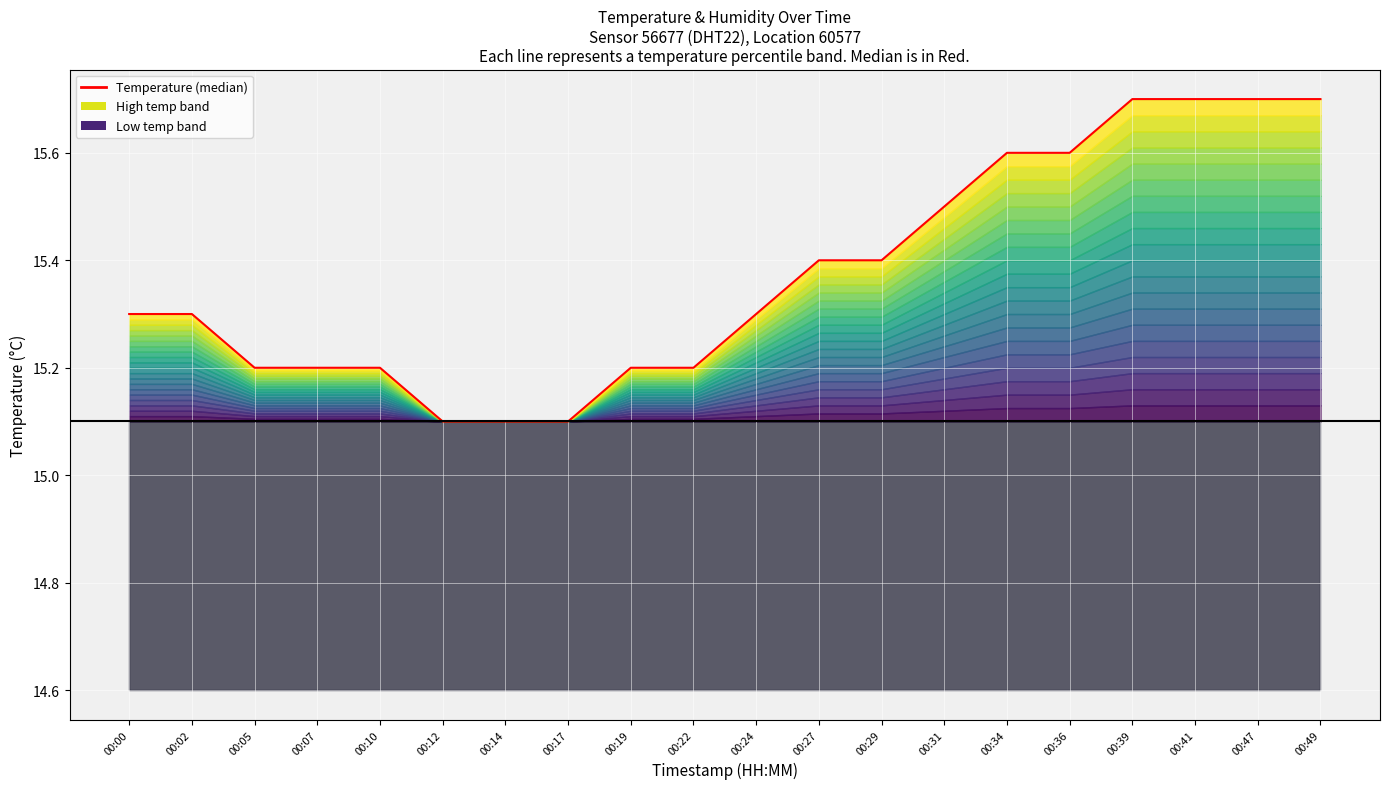

List the labels in order of value, smallest first.

00:12, 00:14, 00:17, 00:05, 00:07, 00:10, 00:19, 00:22, 00:00, 00:02, 00:24, 00:27, 00:29, 00:31, 00:34, 00:36, 00:39, 00:41, 00:47, 00:49